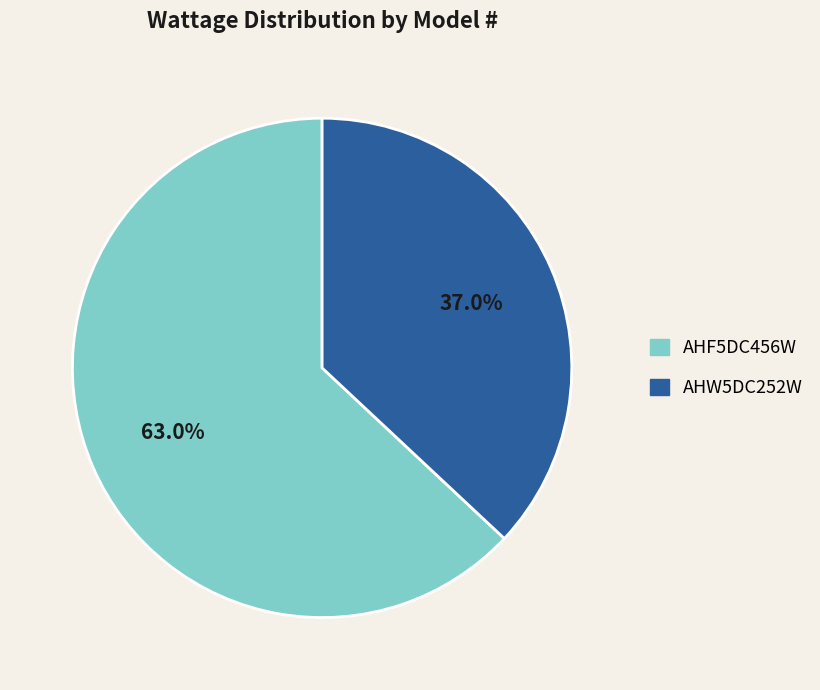

What portion of the pie excludes AHW5DC252W?

63.0%